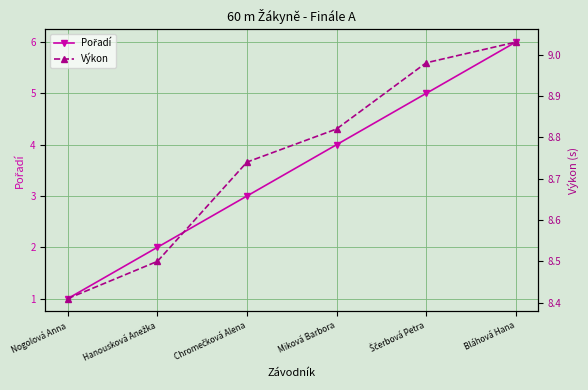

True or false: Výkon and Pořadí intersect in this chart.

False